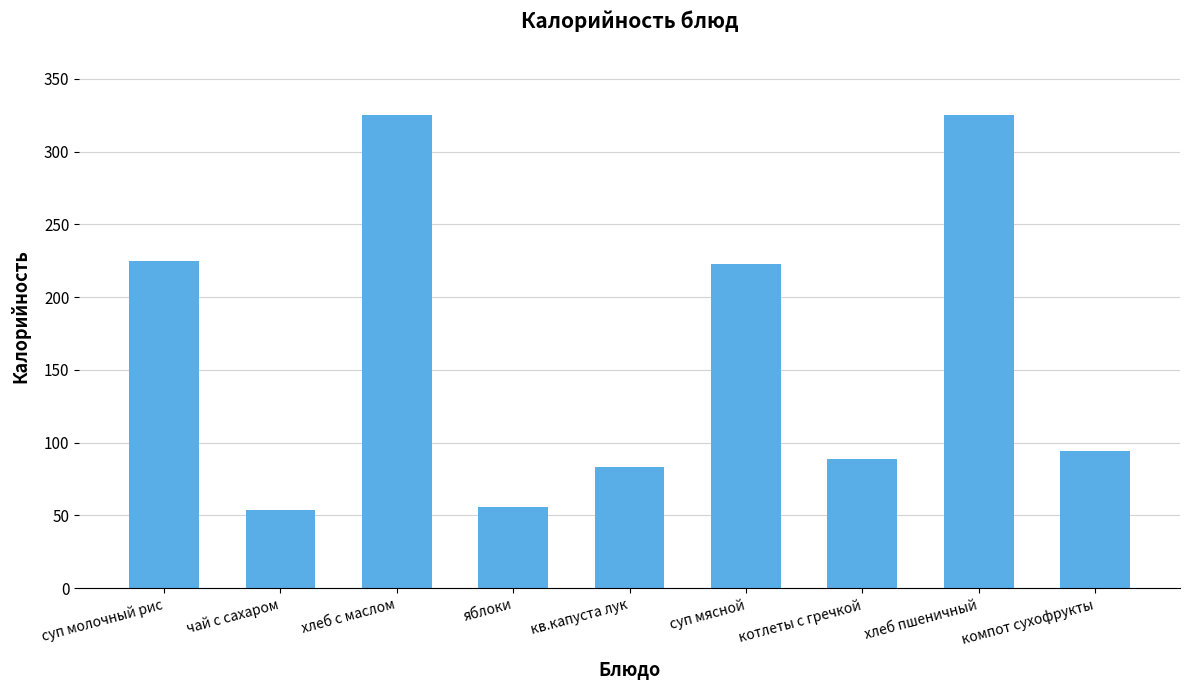

What is the value of the 6th bar from the left?

223.0